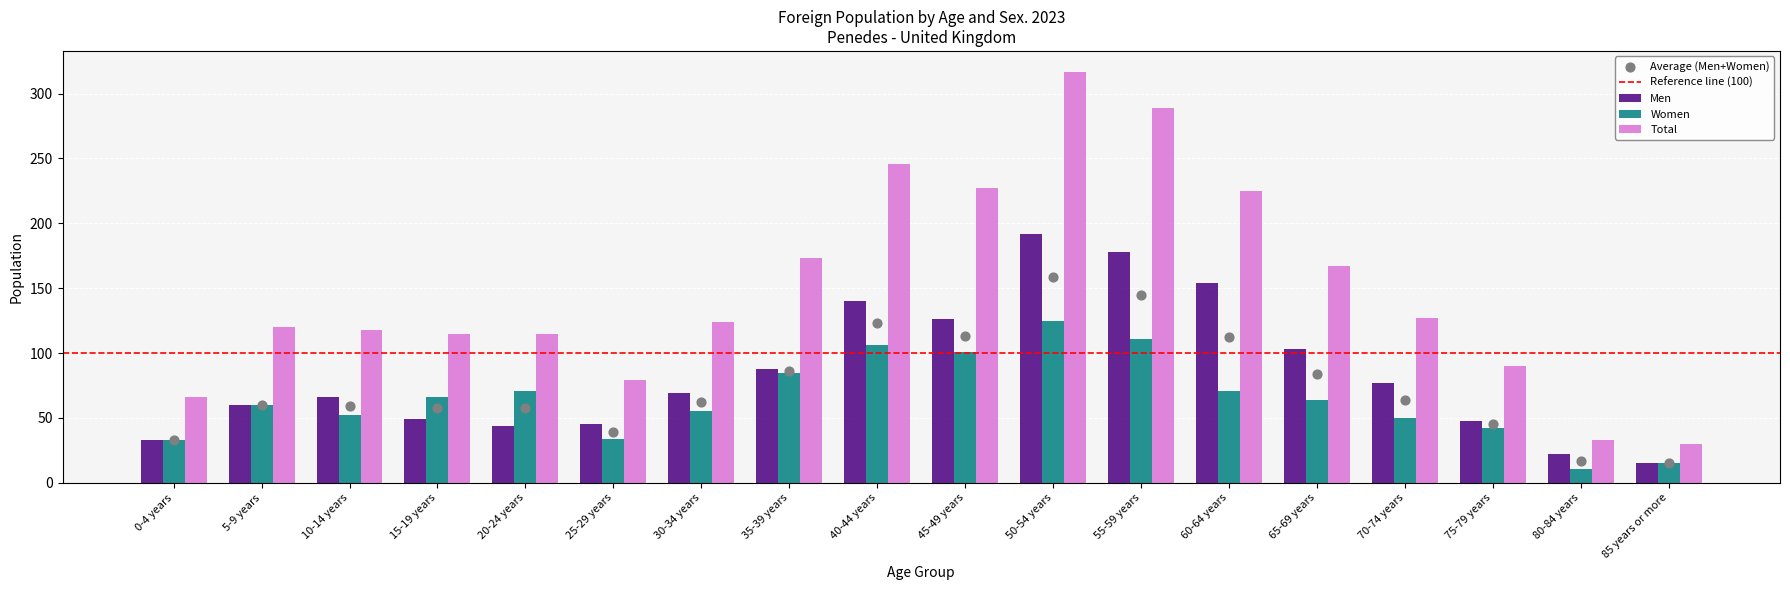

At which category is the sum across all series the highest?

50-54 years